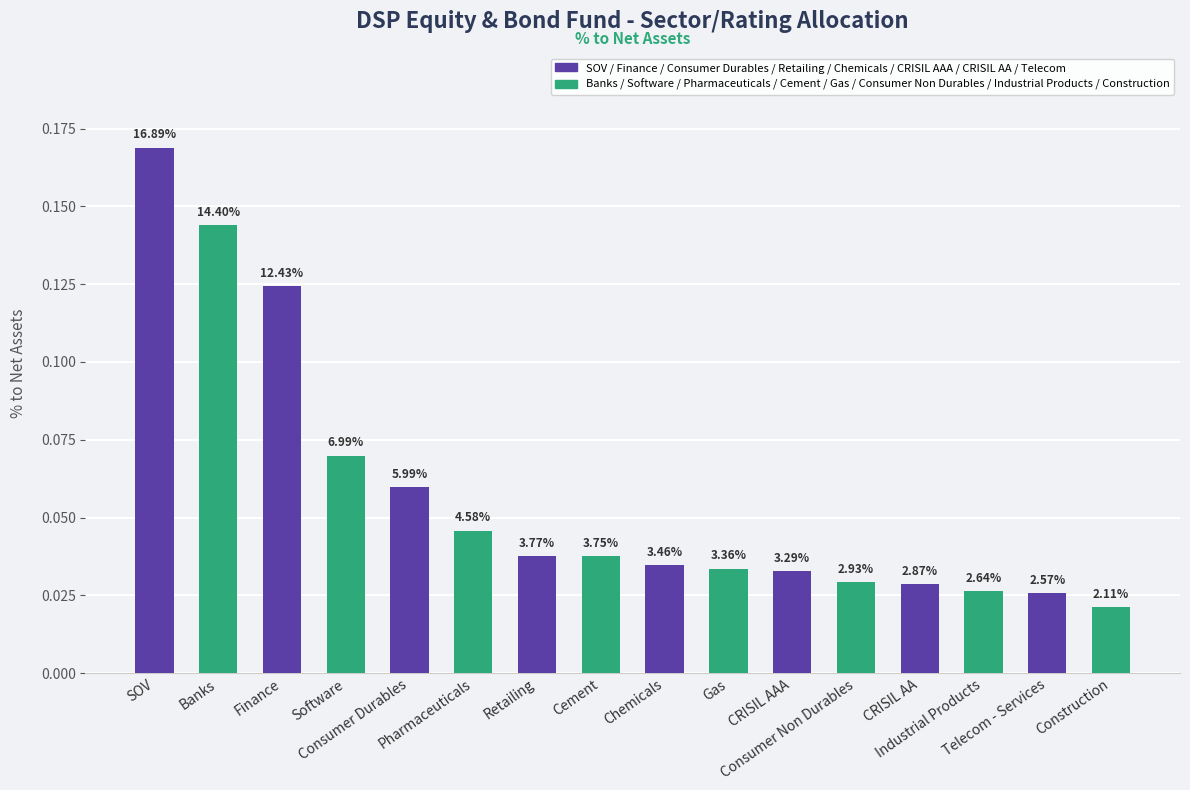

Reading right to left, what are all the values shown in this chart?

Construction=0.0	Telecom - Services=0.0	Industrial Products=0.0	CRISIL AA=0.0	Consumer Non Durables=0.0	CRISIL AAA=0.0	Gas=0.0	Chemicals=0.0	Cement=0.0	Retailing=0.0	Pharmaceuticals=0.0	Consumer Durables=0.1	Software=0.1	Finance=0.1	Banks=0.1	SOV=0.2